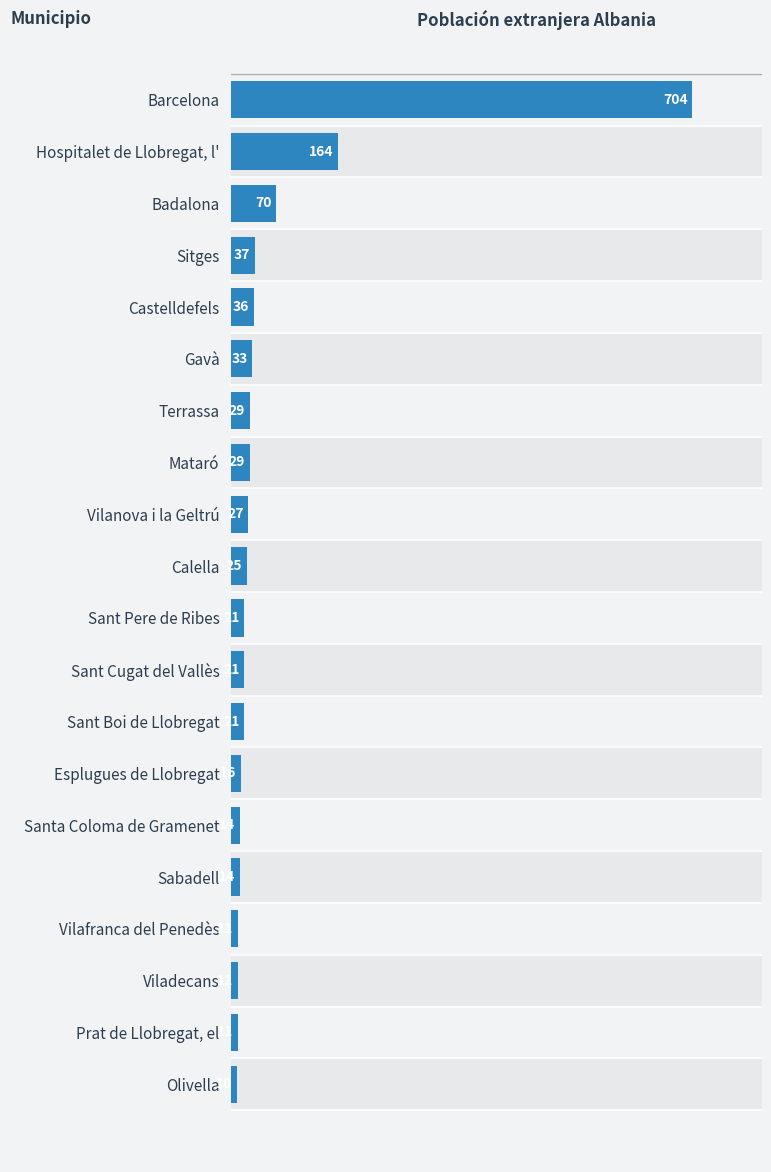

What is the value of the 19th bar from the left?

11